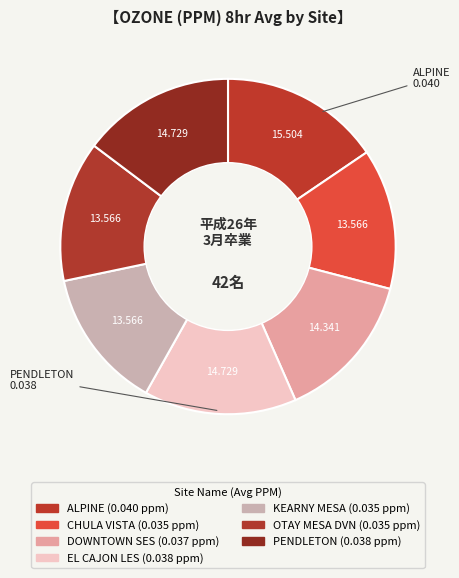

Does ALPINE represent more than half of the total?

No